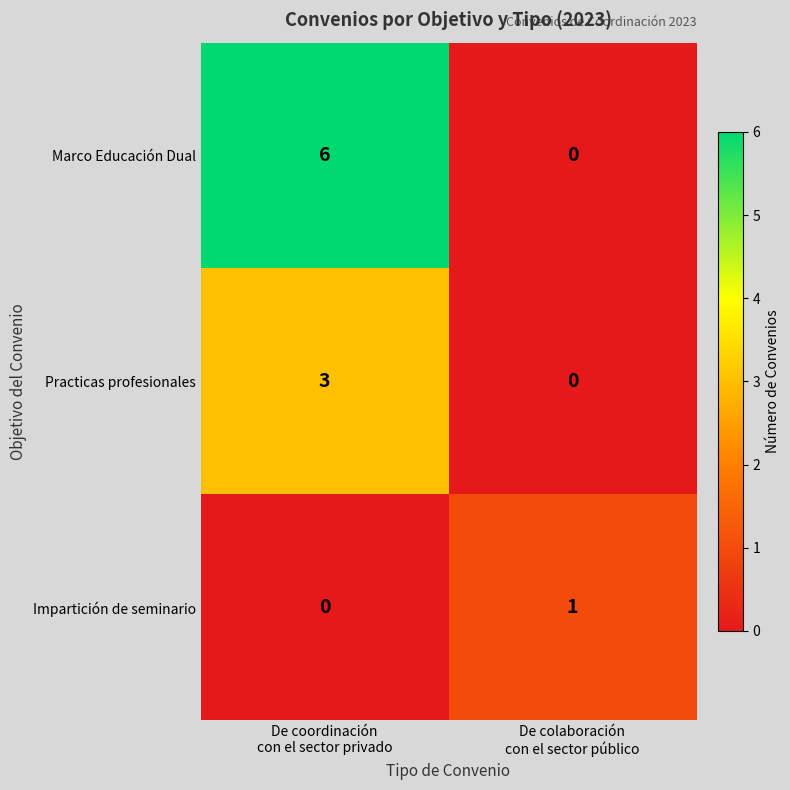

How many series are shown in this chart?

3